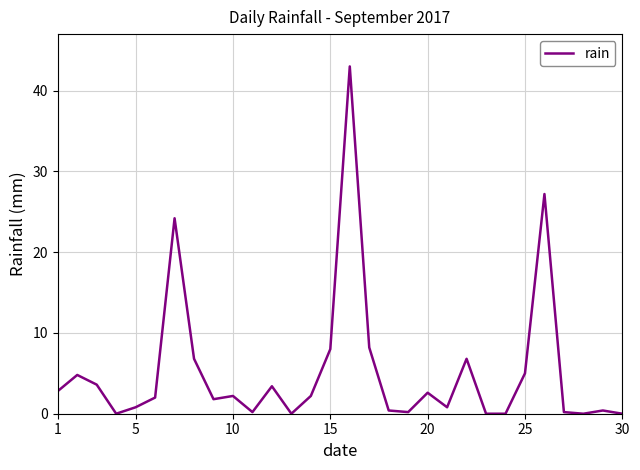

How many lines are shown in the chart?

1